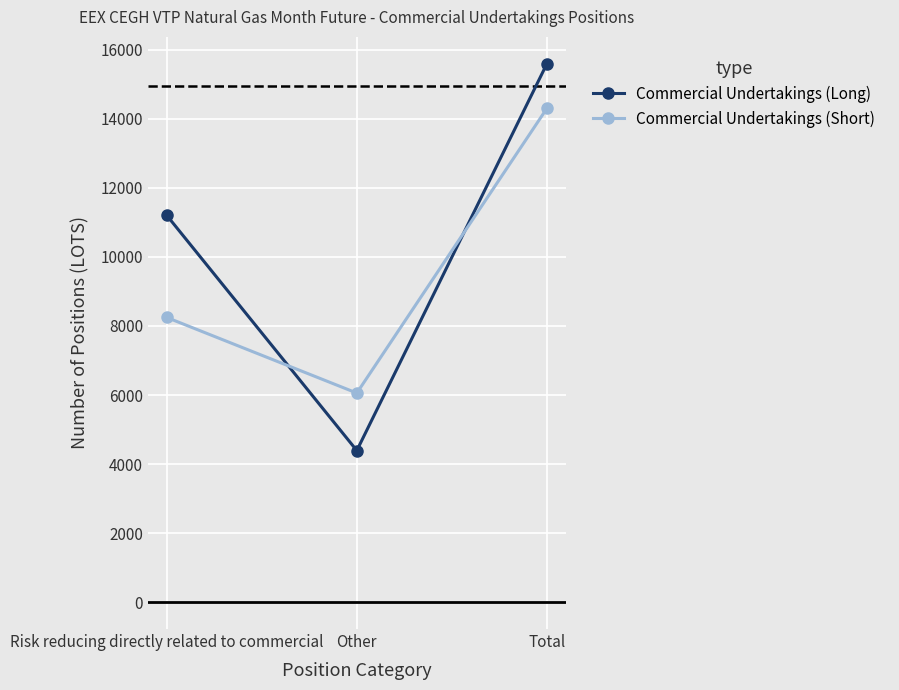

What is the maximum value shown in the chart?

15596